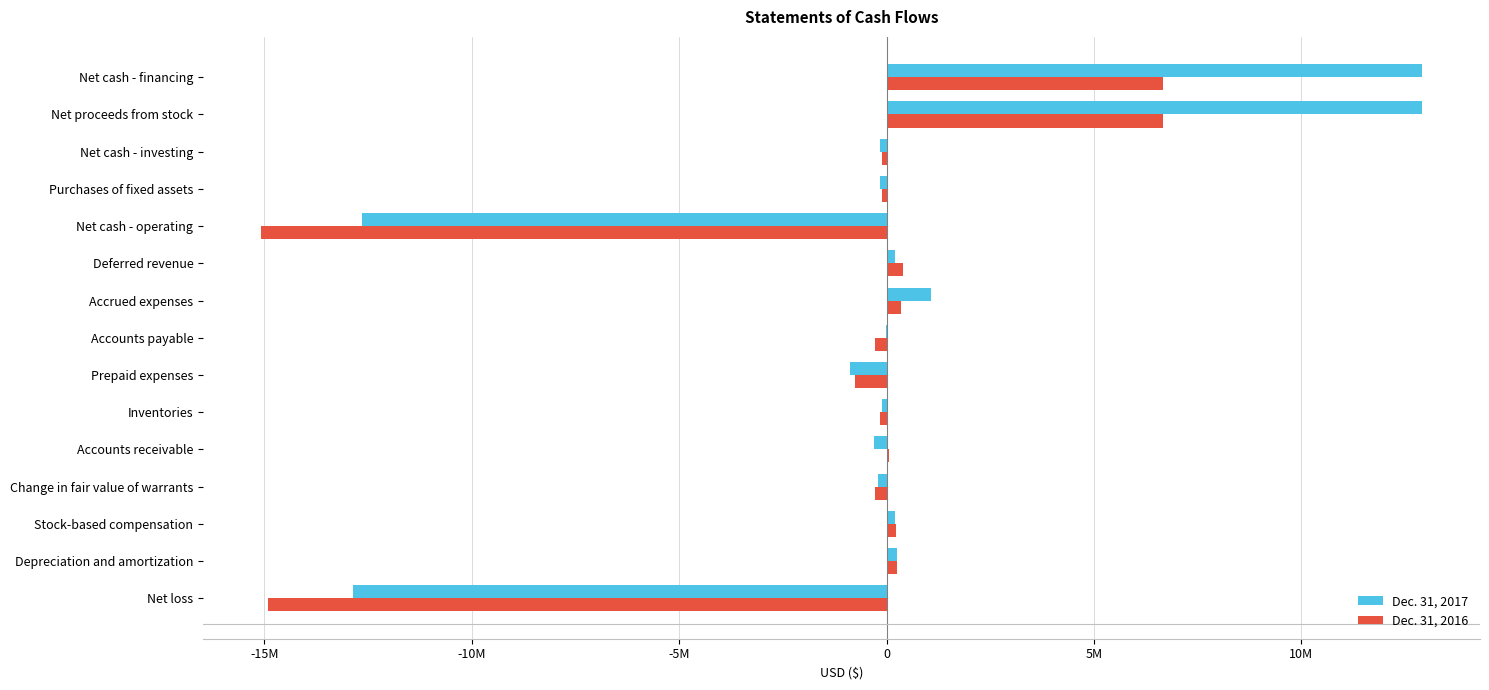

What are all the series names shown in the legend?

Dec. 31, 2017, Dec. 31, 2016